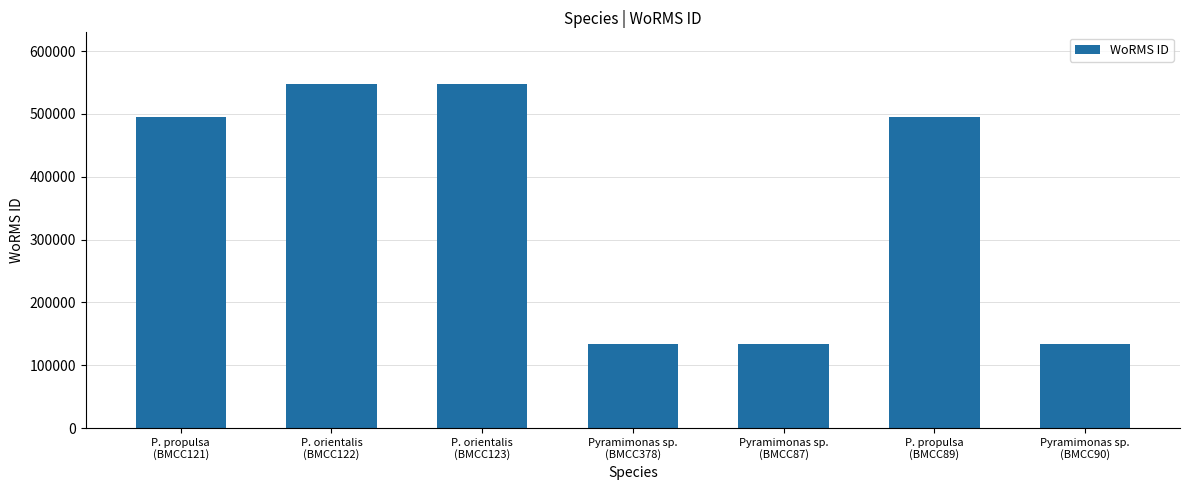

Count the values in the range 134529 to 547692.

7